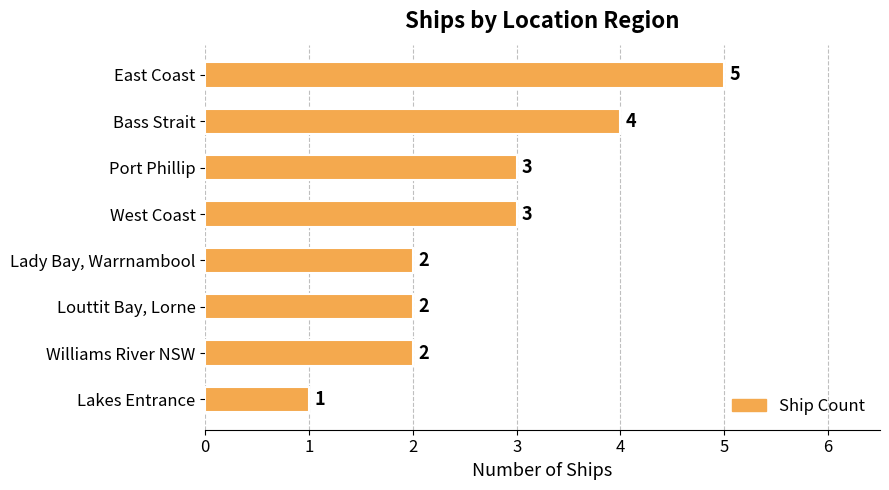

What is the maximum value shown in the chart?

5